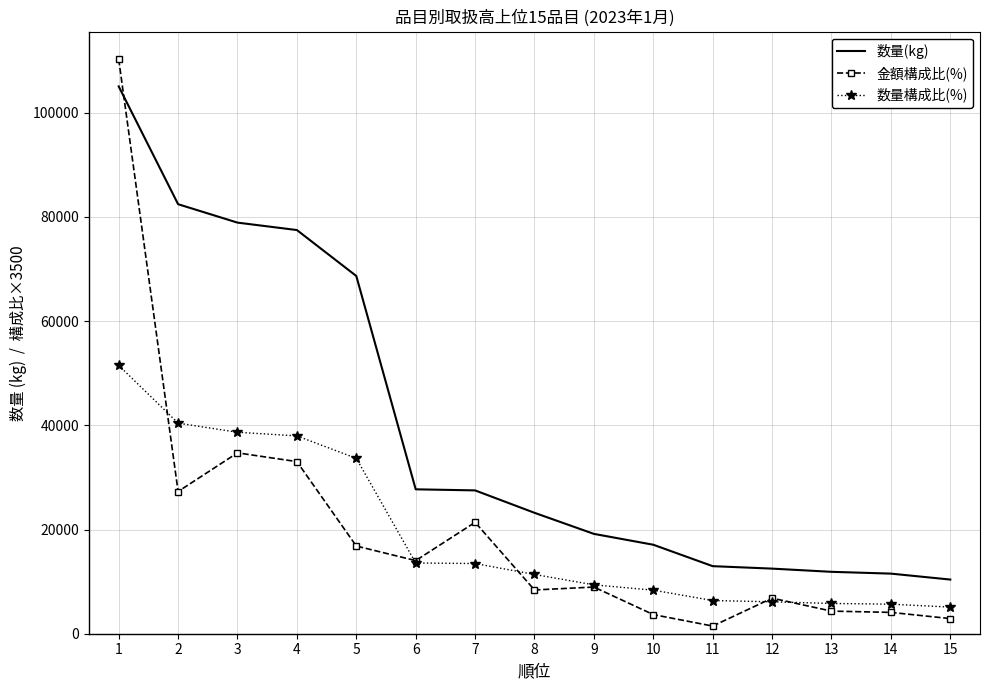

What is the maximum value shown in the chart?

110285.0